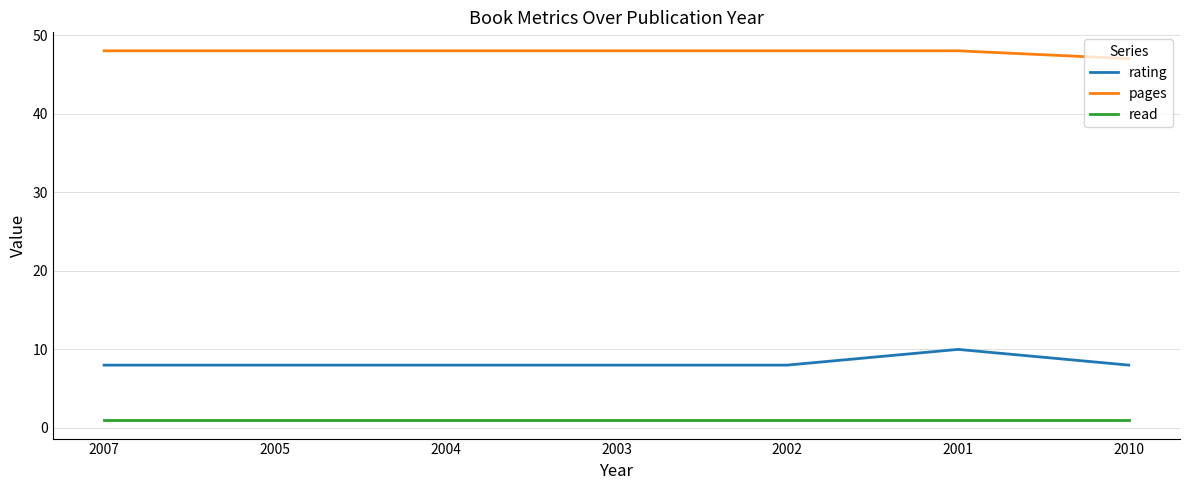

True or false: rating and pages intersect in this chart.

False